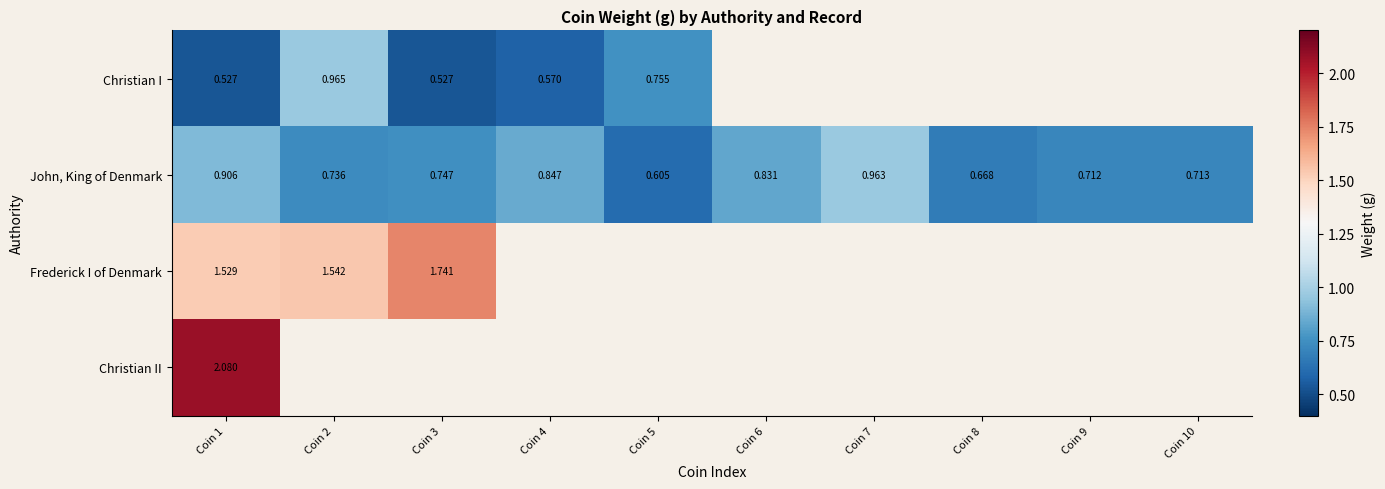

At which category is the sum across all series the highest?

Coin 1